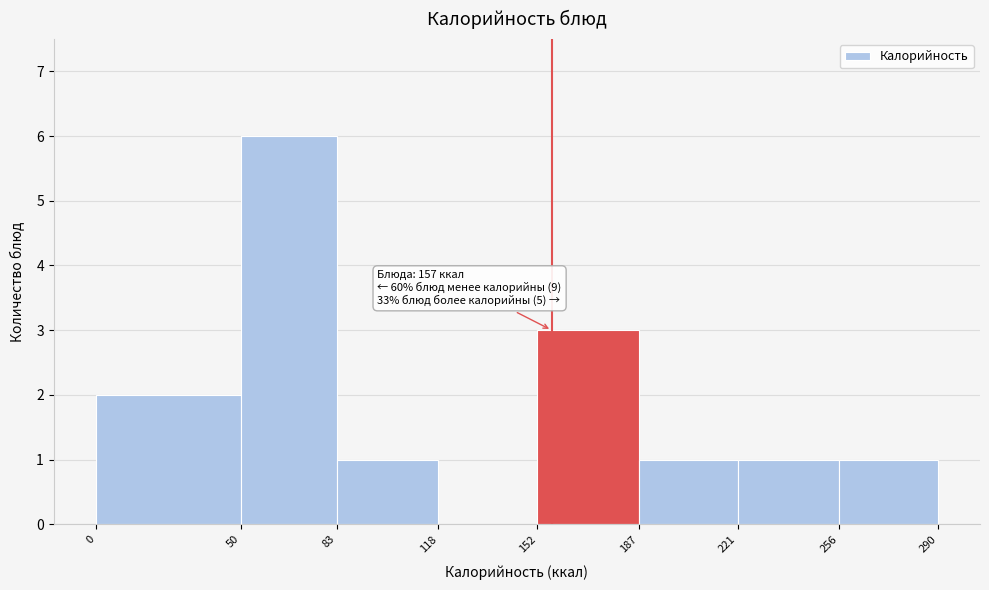

Over which range of the x-axis is the bar tallest?

50 to 83